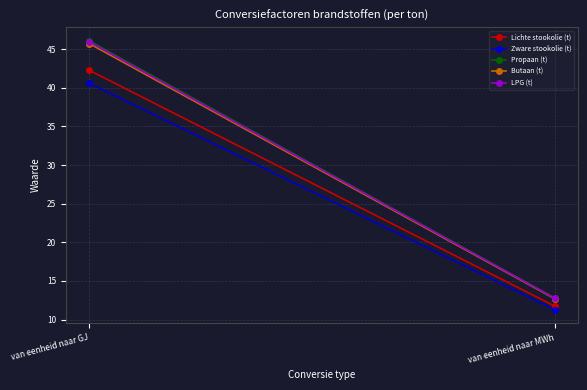

At how many categories does at least one series exceed 17?

1